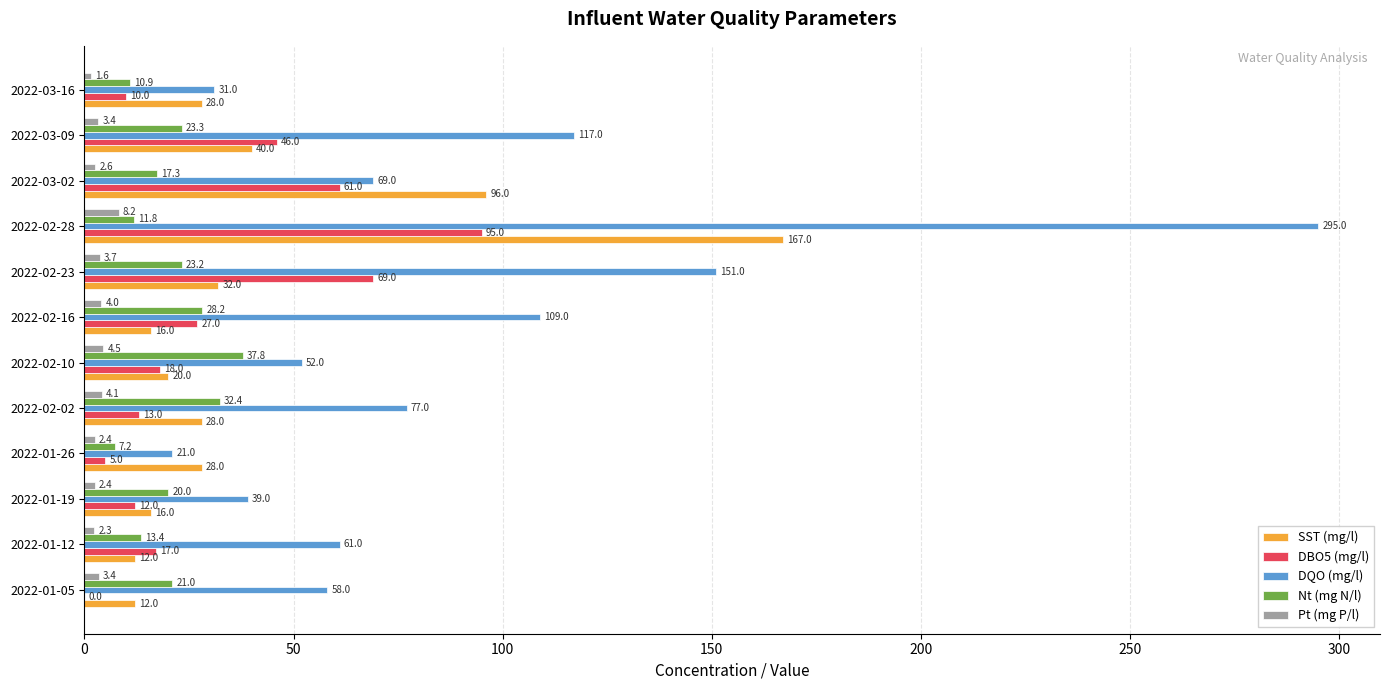

The DQO (mg/l) series shows 21.4 at 2022-01-19. True or false?

False